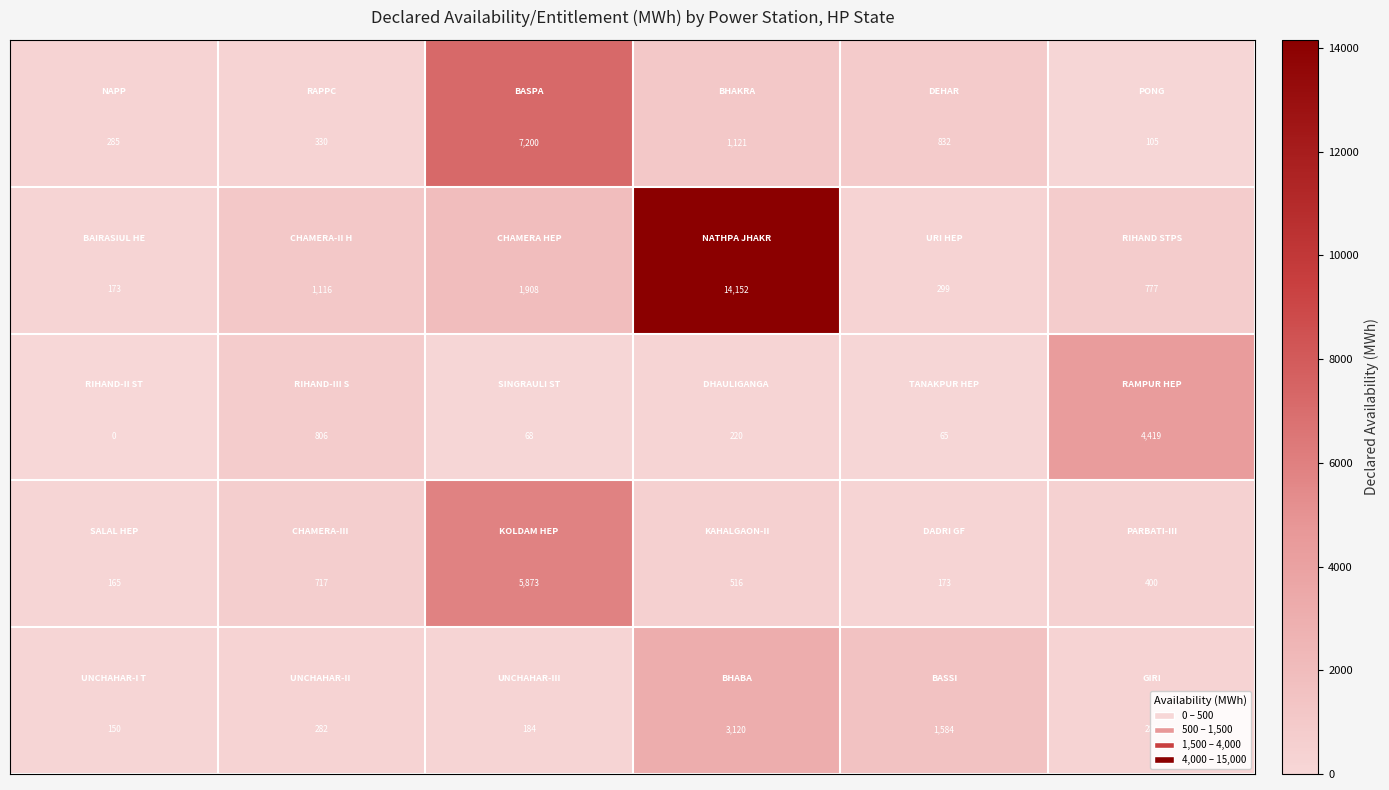

At how many categories does at least one series exceed 357?

5